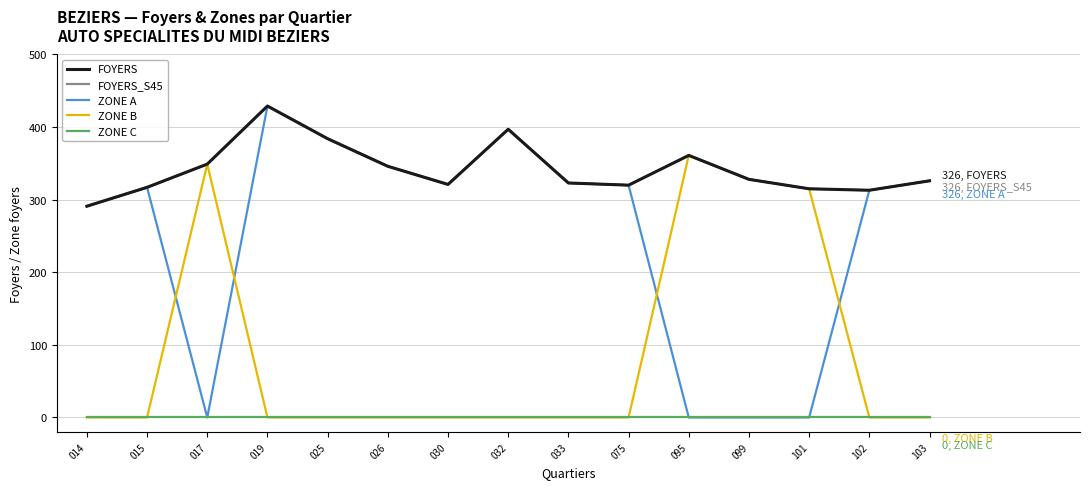

Does the chart have visible grid lines?

Yes